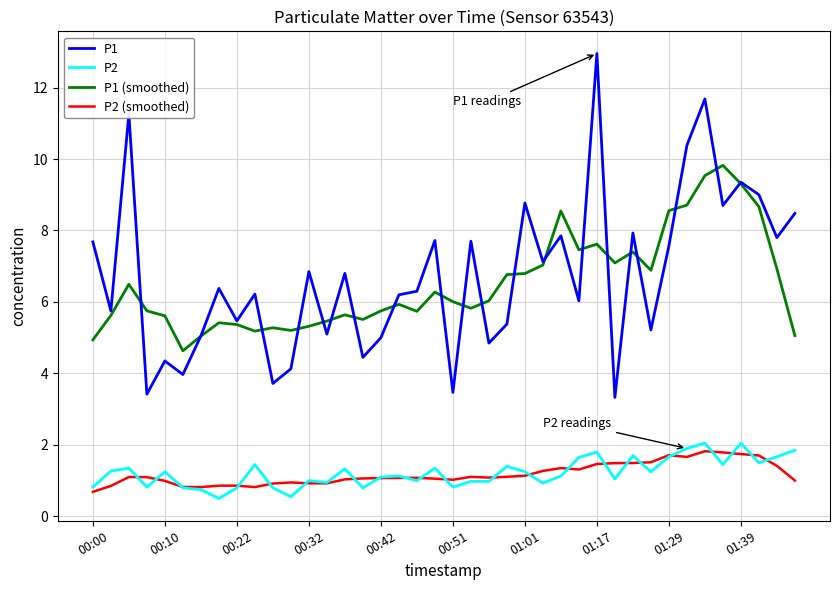

What is the smallest value displayed?

0.5